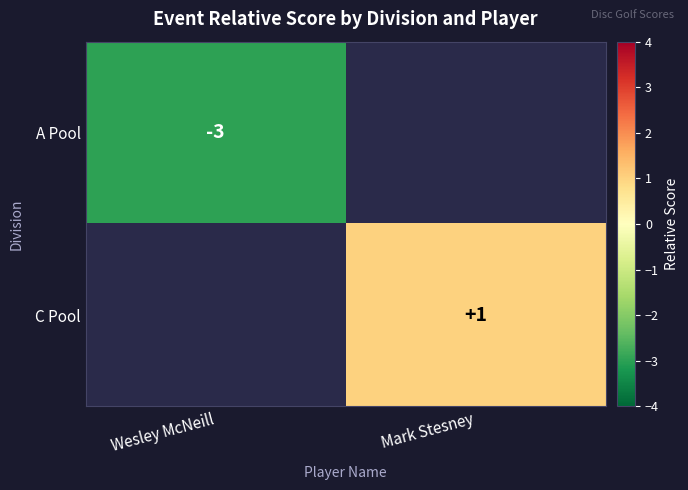

The A Pool series shows -1 at Wesley McNeill. True or false?

False